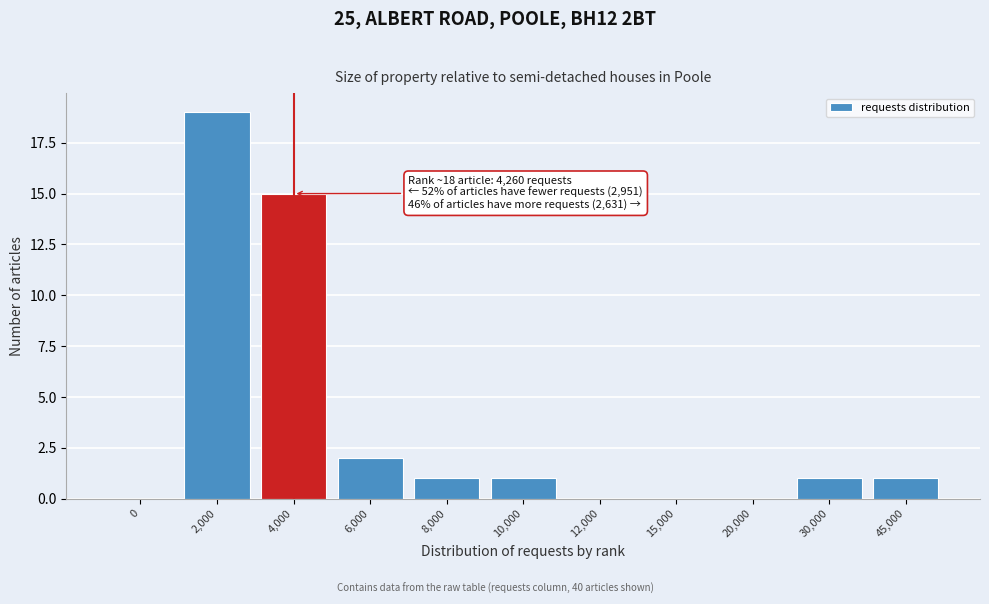

Reading left to right, extract all data points from this chart.

0=0	2,000=19	4,000=15	6,000=2	8,000=1	10,000=1	12,000=0	15,000=0	20,000=0	30,000=1	45,000=1